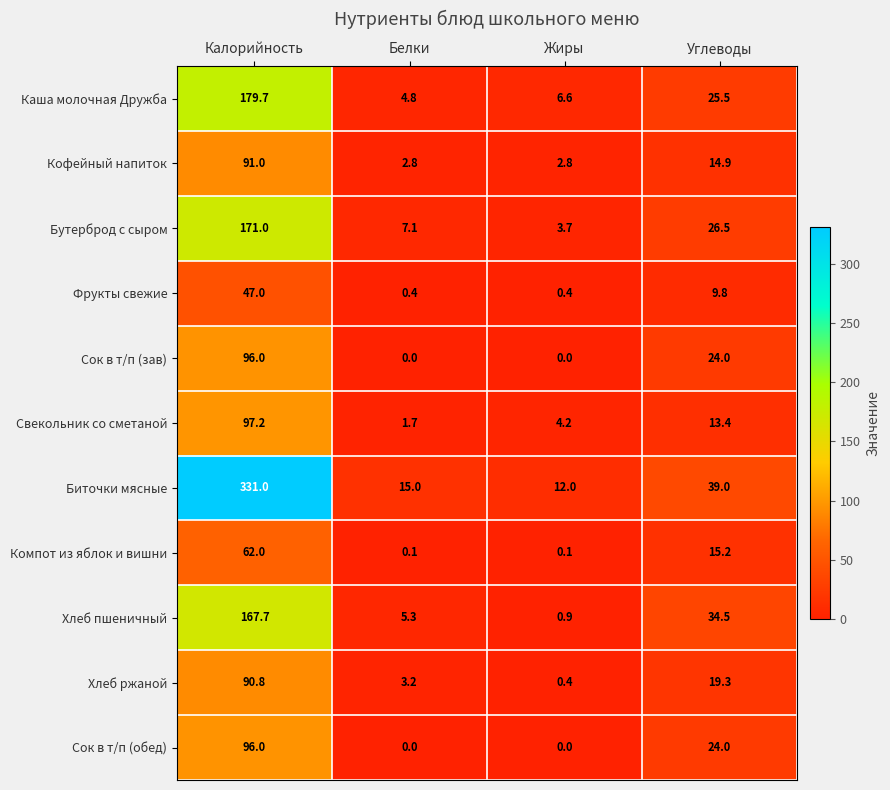

What is the sum of the Хлеб ржаной values at Жиры and Белки?

3.6